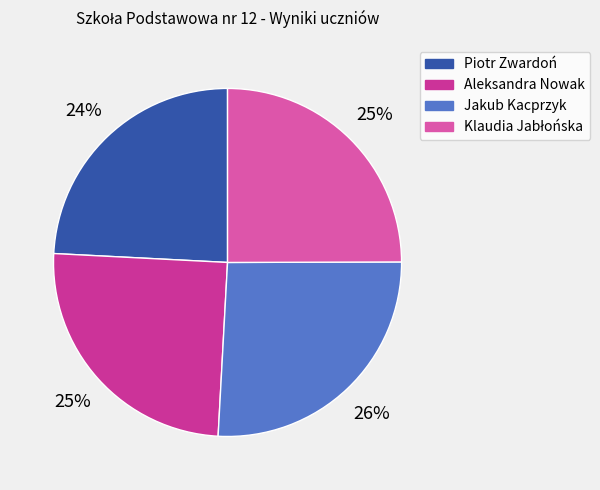

To the nearest percent, what percentage of the pie is Piotr Zwardoń?

24%